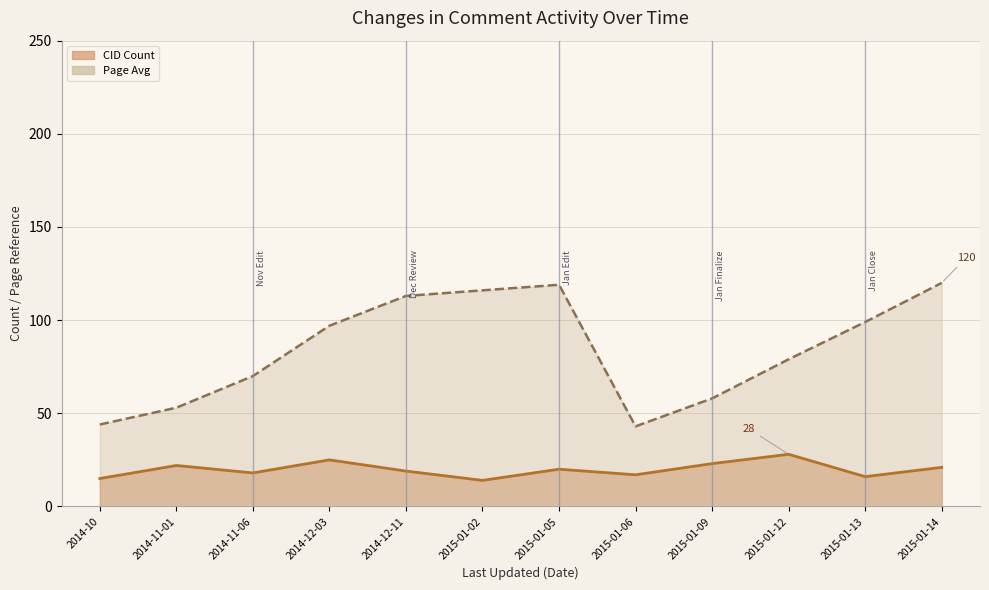

What is the sum of all CID Count values?

238